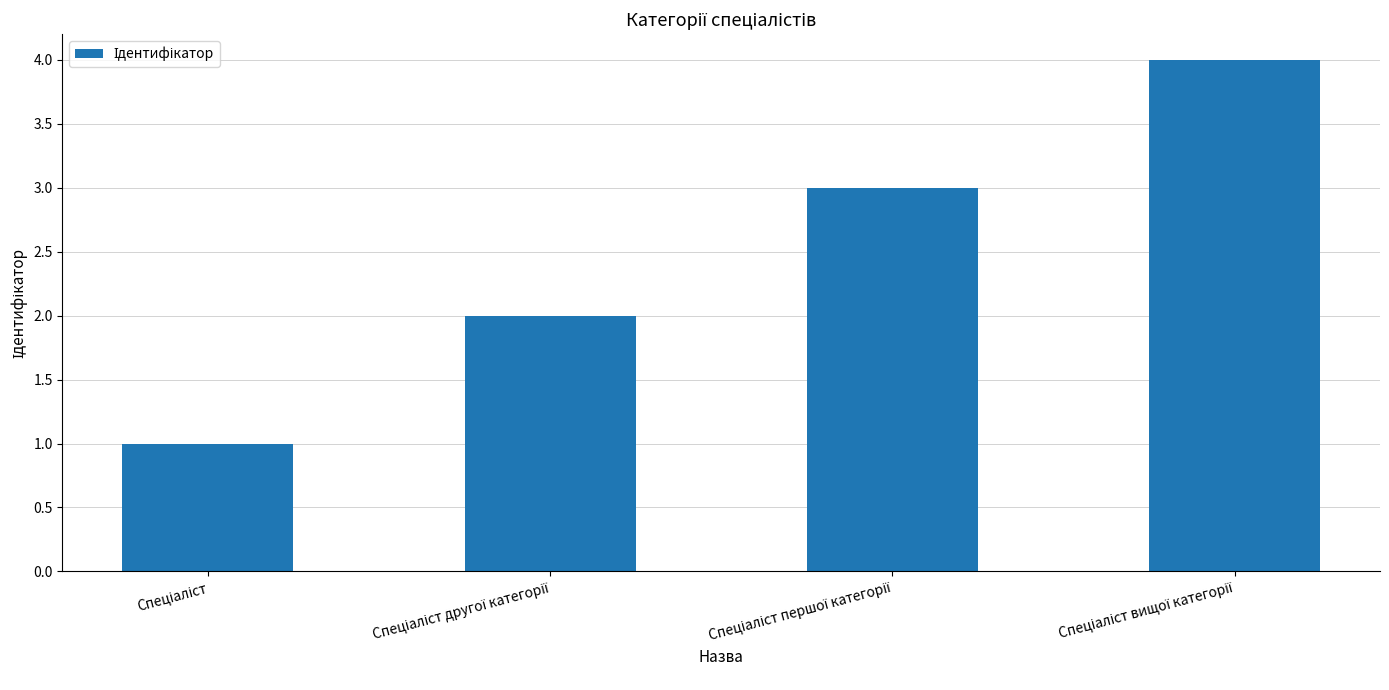

What is the greatest value displayed?

4